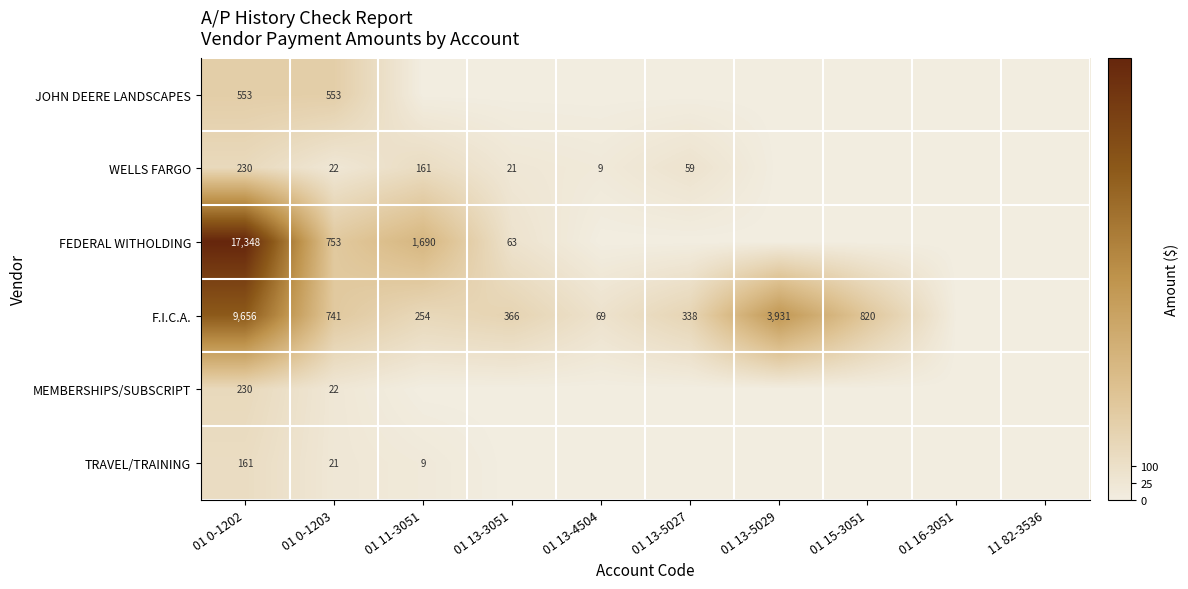

True or false: JOHN DEERE LANDSCAPES has a value of 362 at 01 0-1202.

False